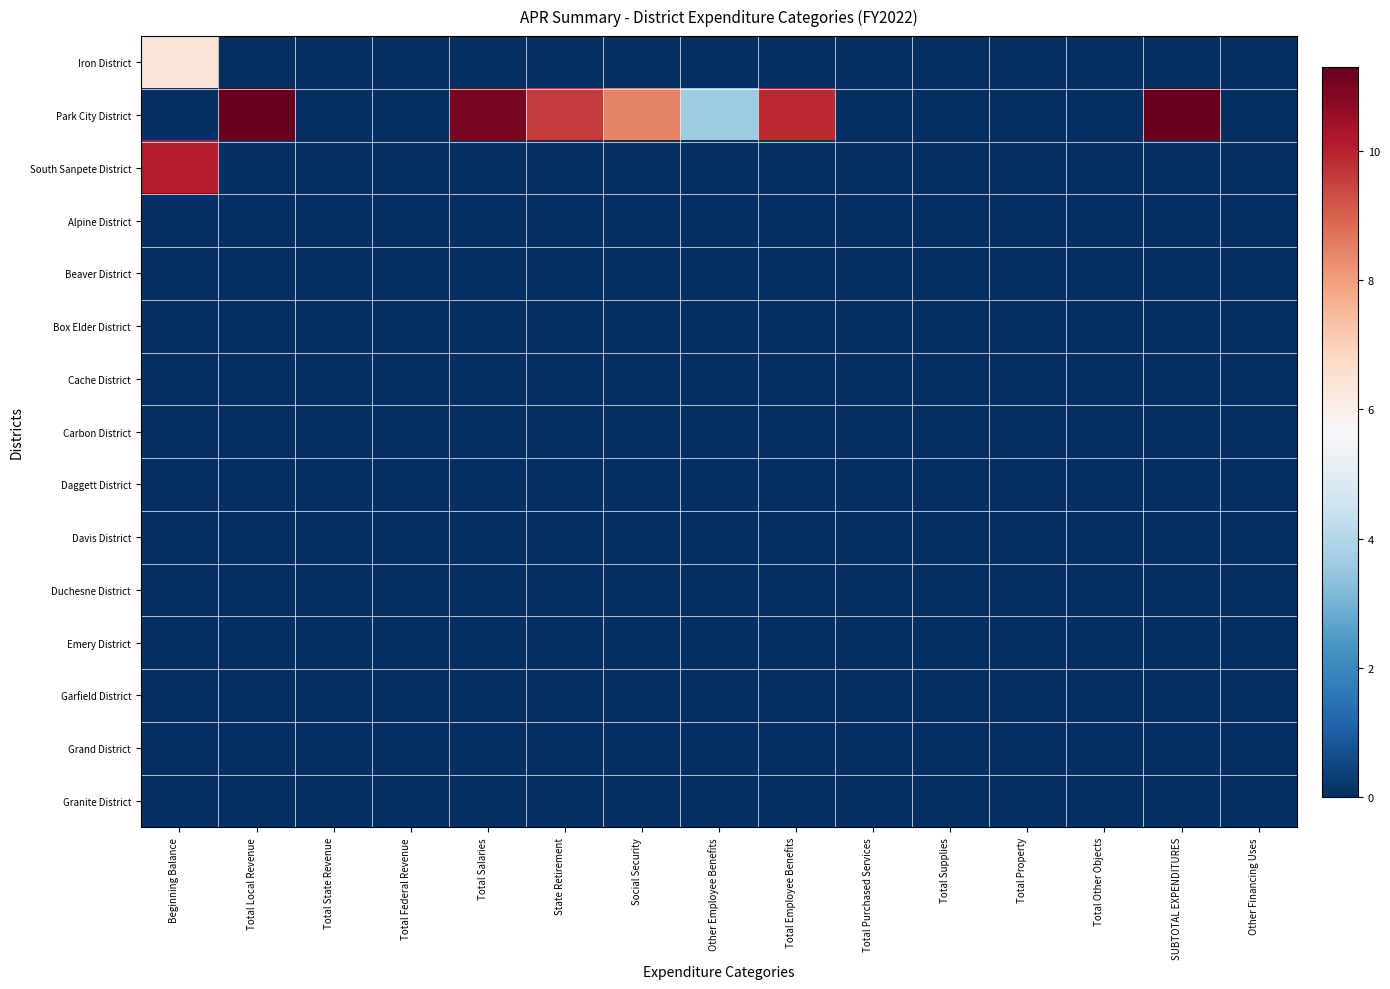

Between Total Federal Revenue and Social Security, which series saw the biggest shift?

Park City District